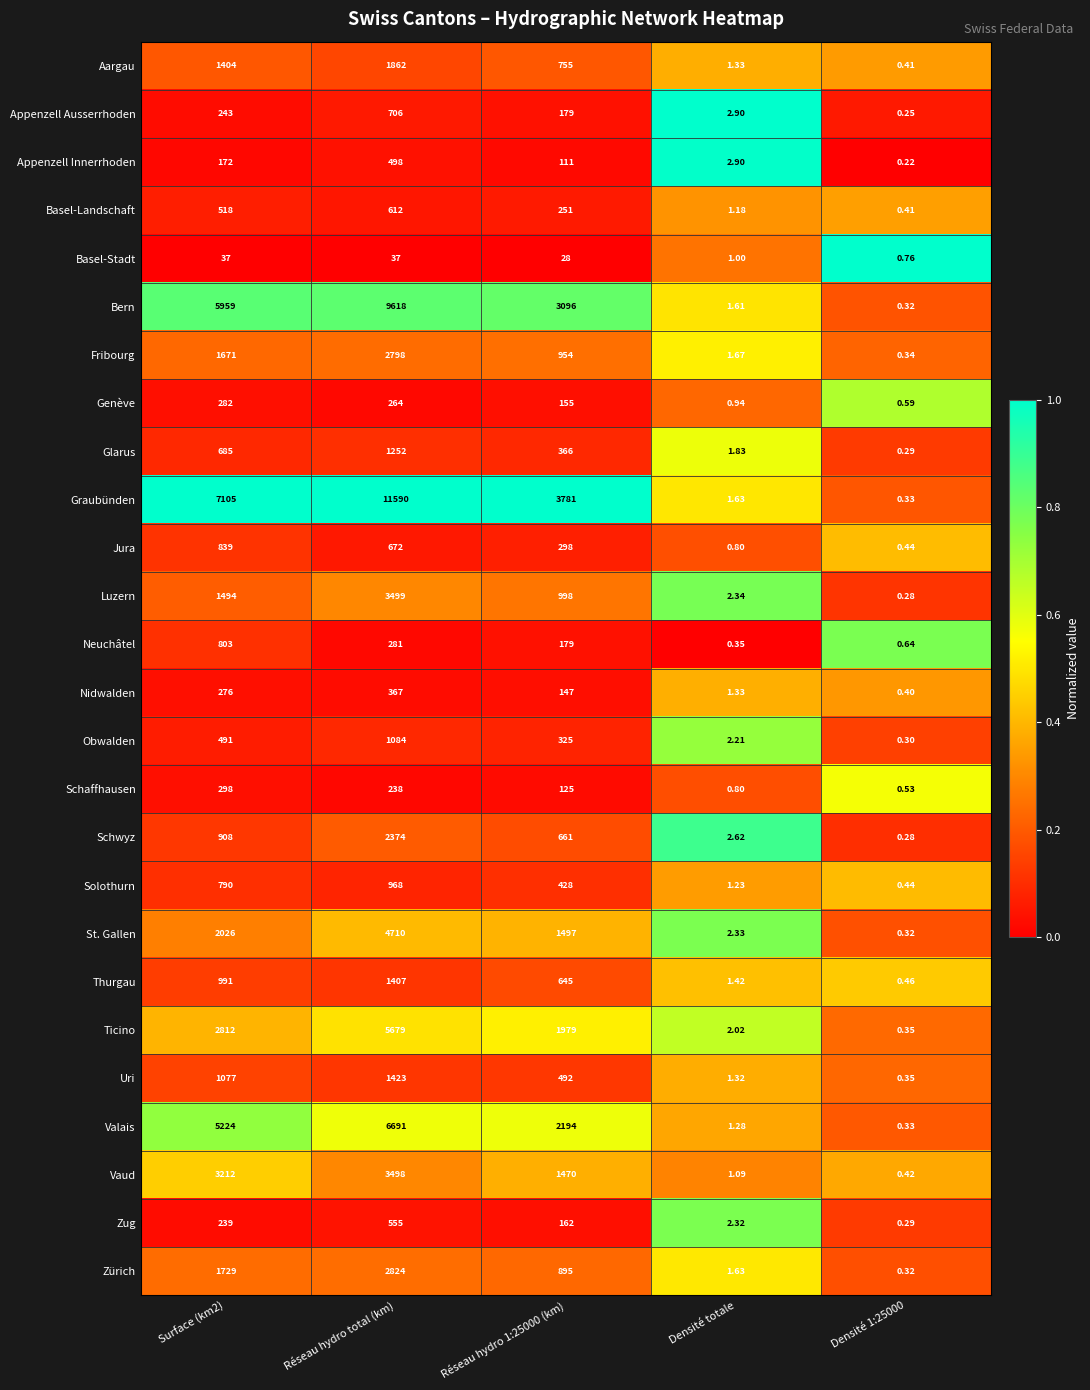

At which label does Vaud reach its peak?

Réseau hydro total (km)